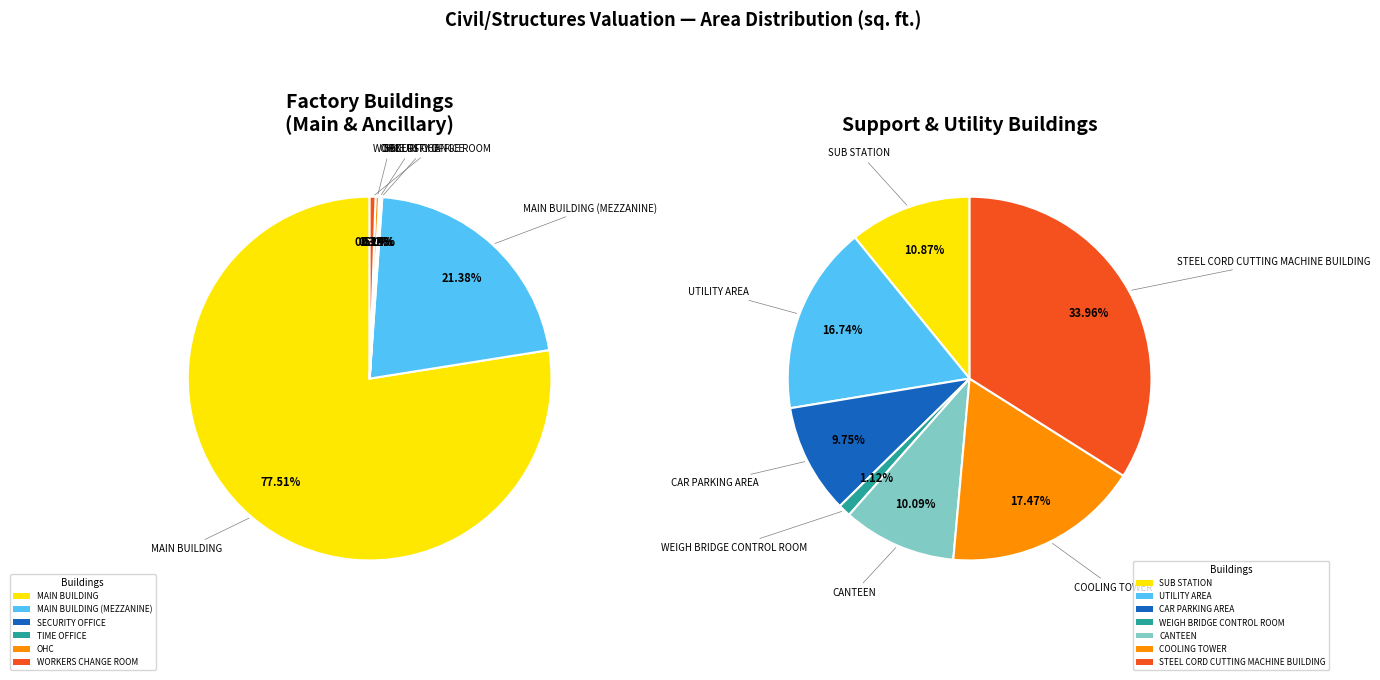

The UTILITY AREA slice represents 12% of the pie. True or false?

False